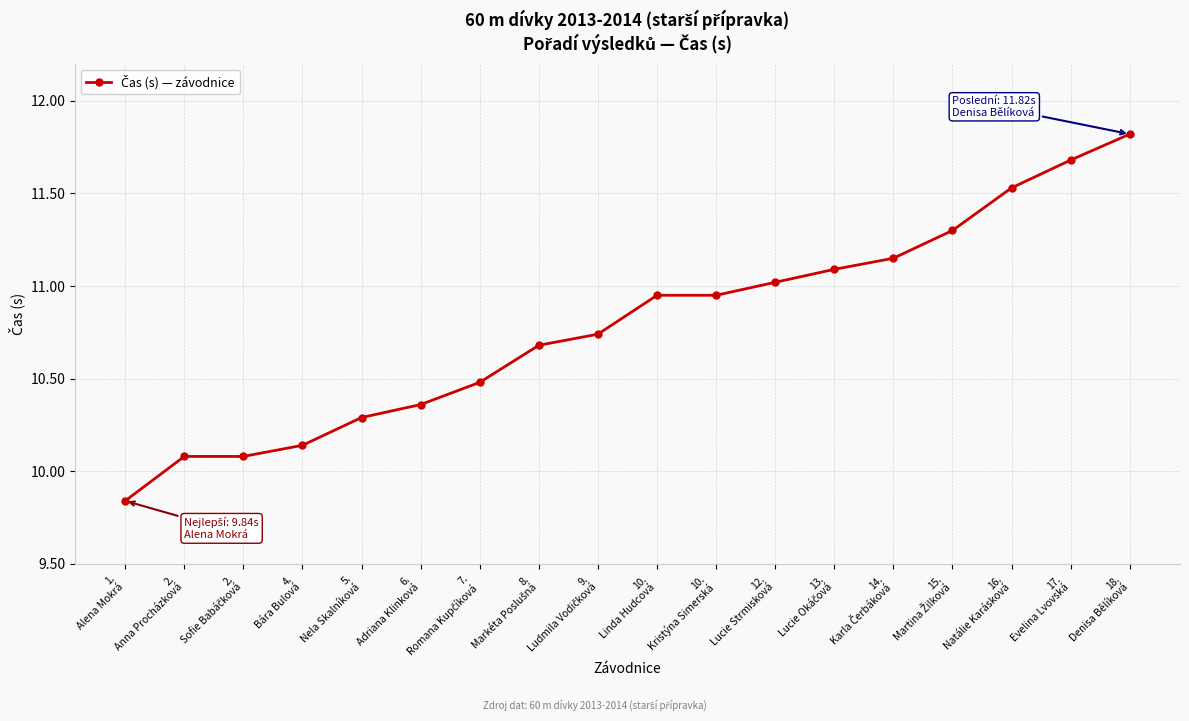

How many data points does each series have?

18